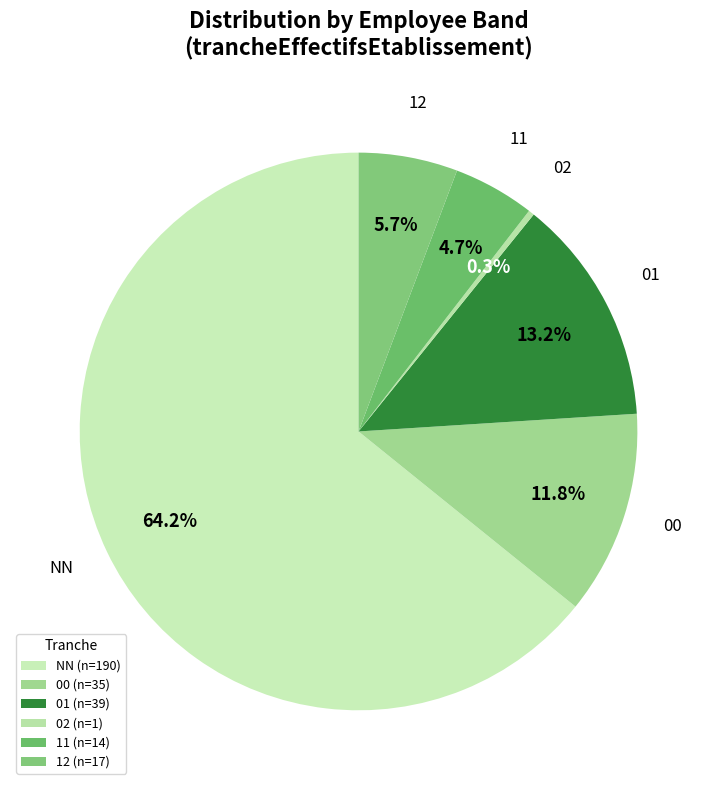

The 01 slice represents 13% of the pie. True or false?

True